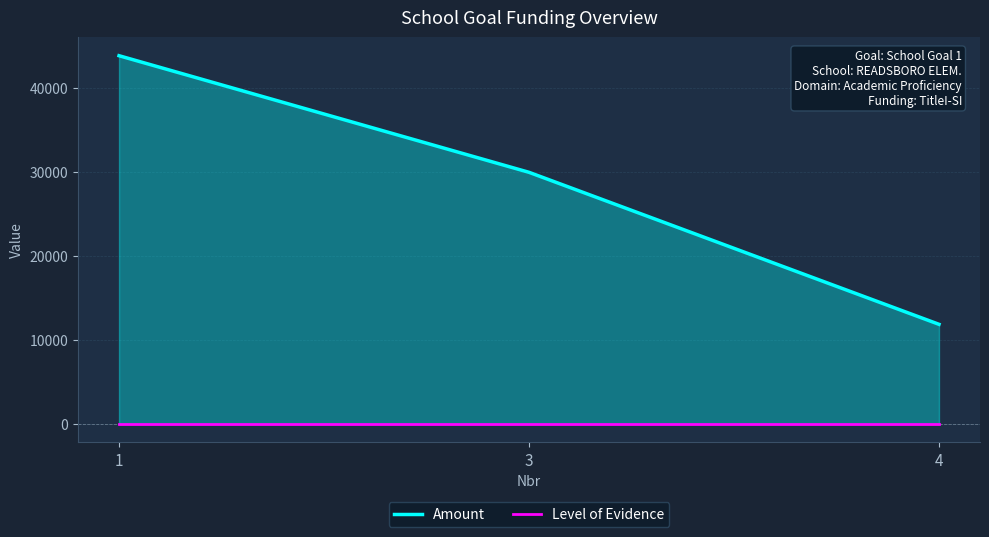

Reading left to right, list all the values displayed in this chart.

Amount: 43826	29945	11851
Level of Evidence: 3	3	3